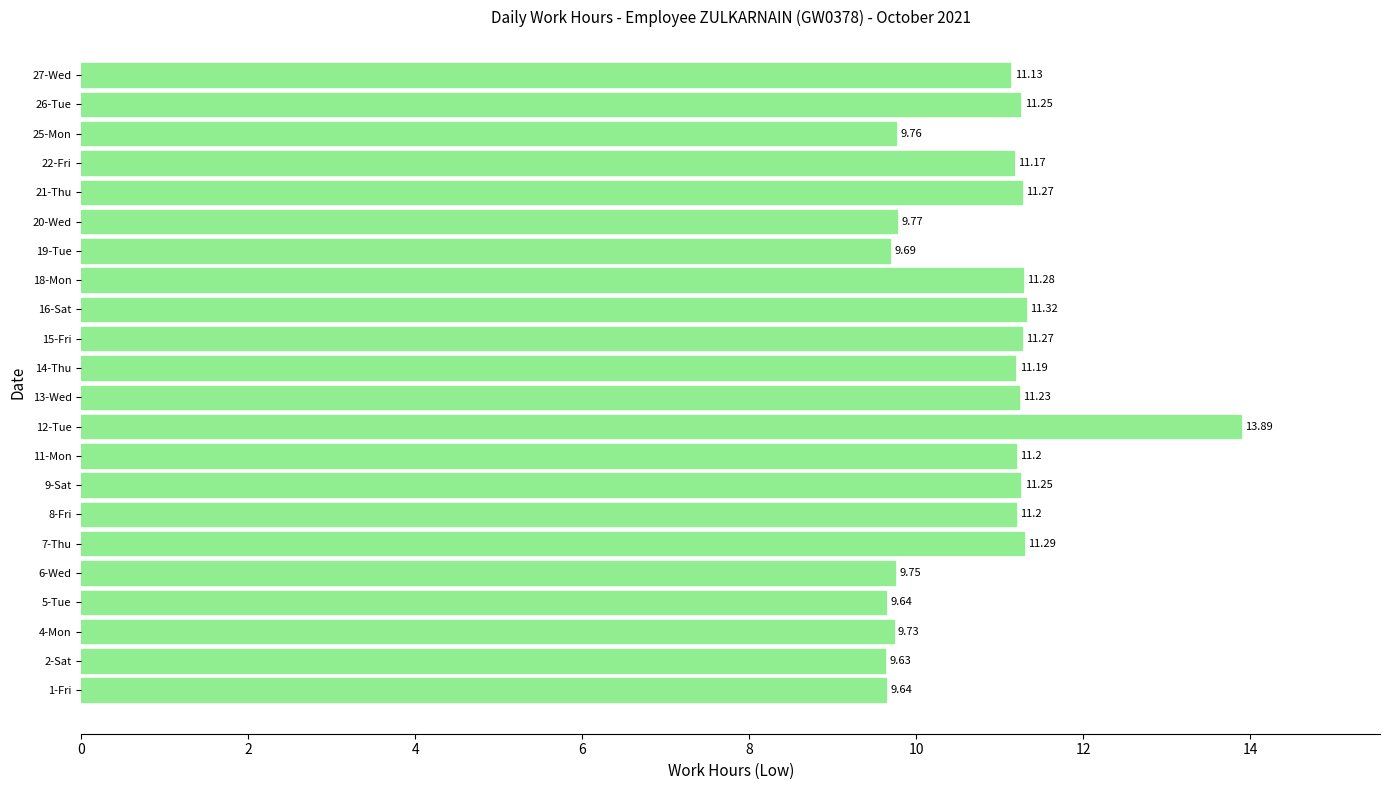

What is the average value?

10.8